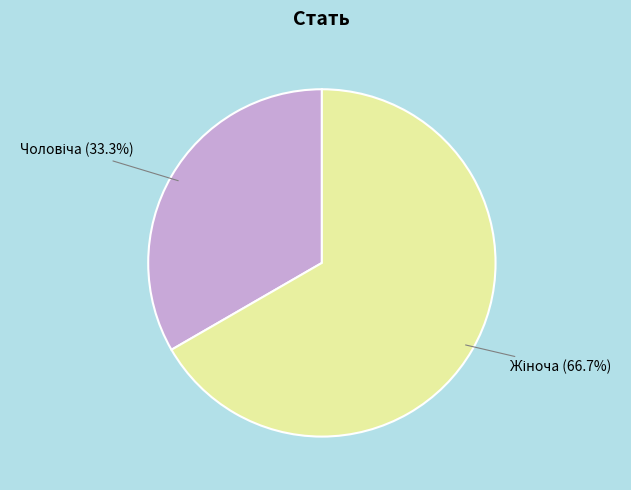

Is there a majority slice in this chart?

Yes